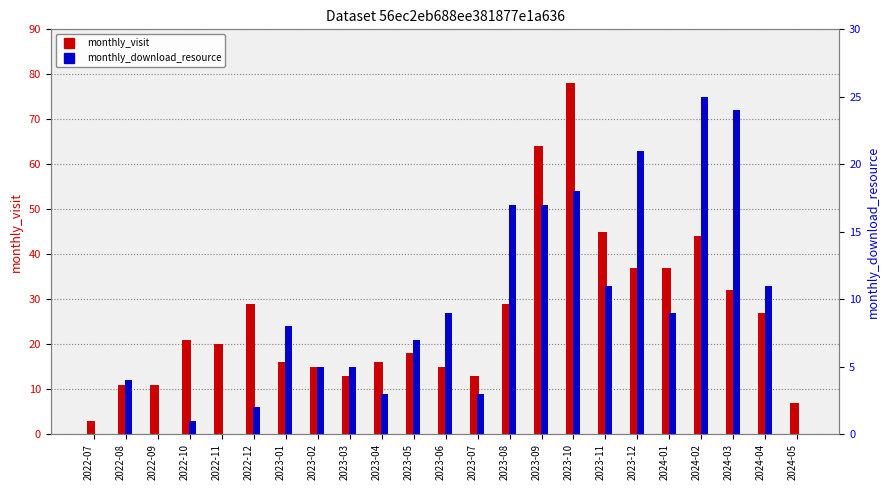

What is the label of the 18th bar from the left?

2023-12